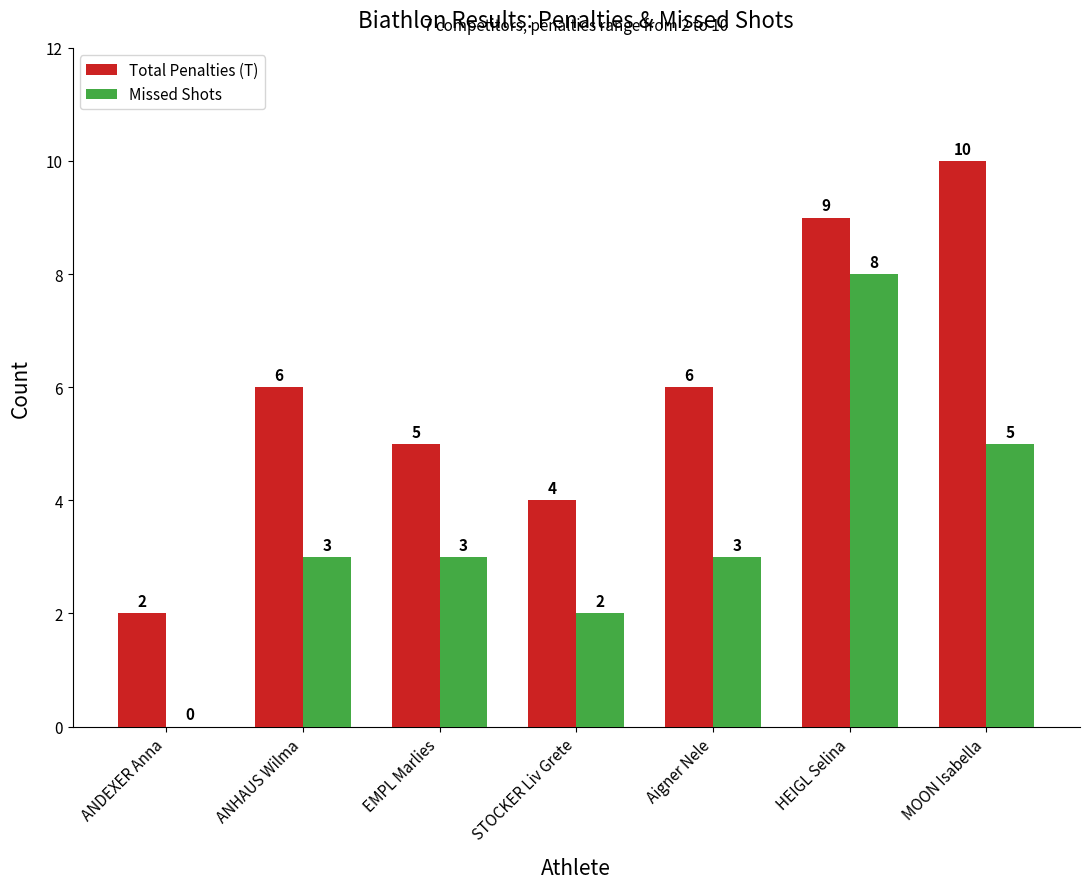

What are all the series names shown in the legend?

Total Penalties (T), Missed Shots